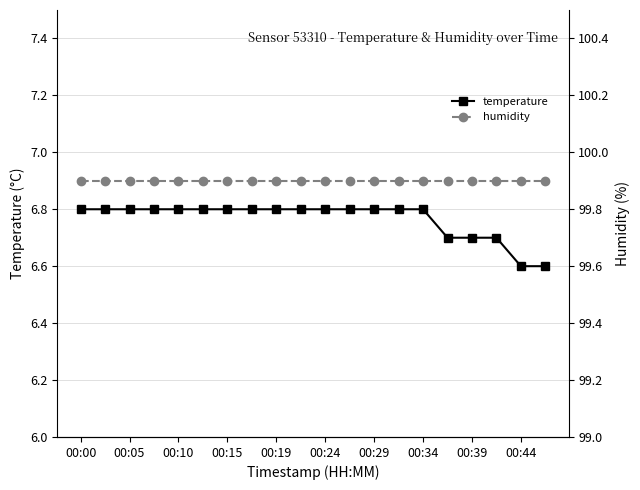

What are all the series names shown in the legend?

temperature, humidity